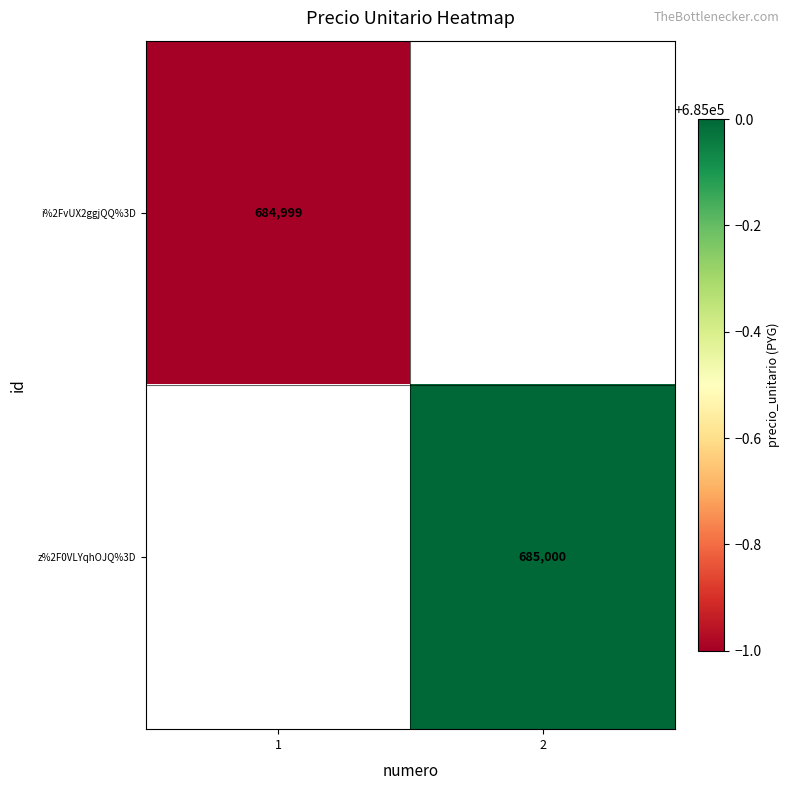

What is the total value across all series at 1?

684999